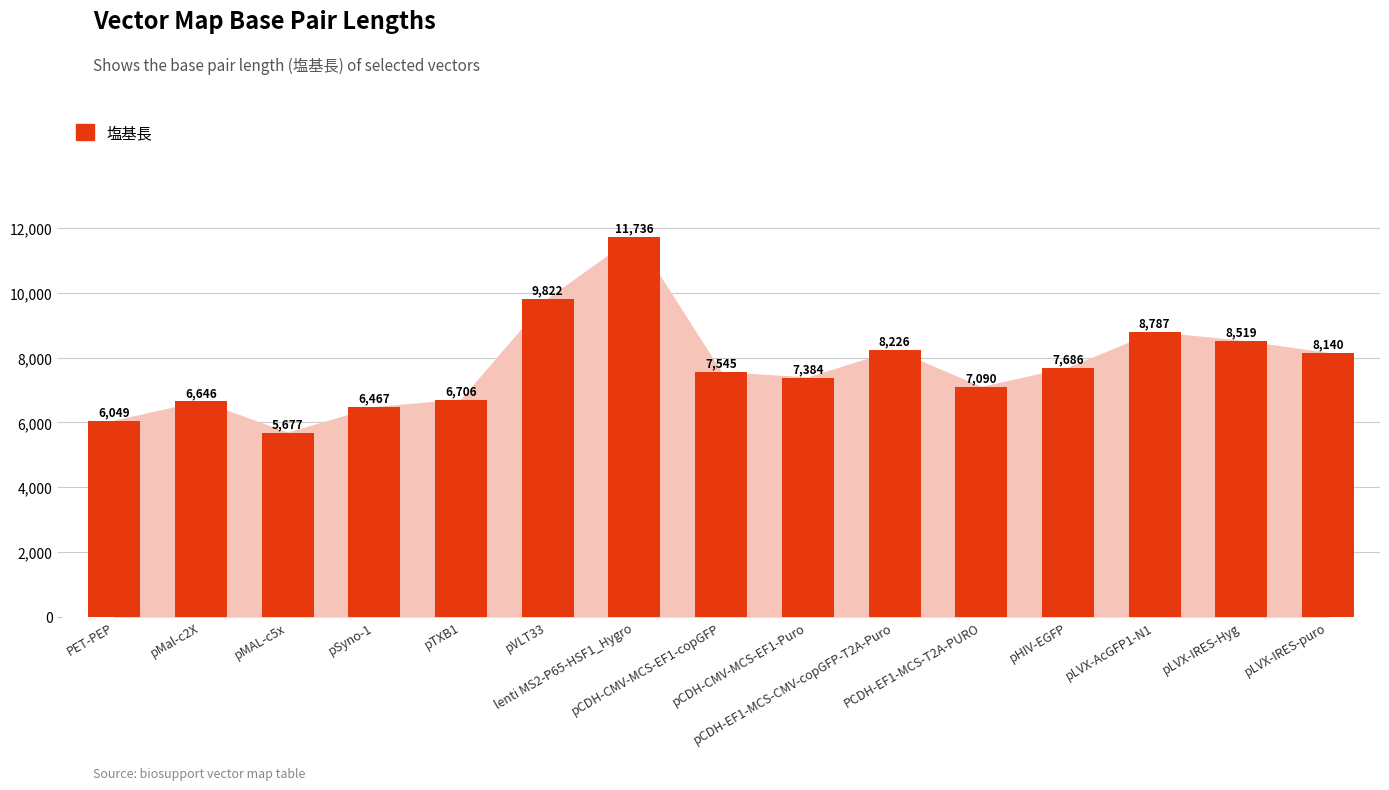

Rank the categories by value from lowest to highest.

pMAL-c5x, PET-PEP, pSyno-1, pMal-c2X, pTXB1, PCDH-EF1-MCS-T2A-PURO, pCDH-CMV-MCS-EF1-Puro, pCDH-CMV-MCS-EF1-copGFP, pHIV-EGFP, pLVX-IRES-puro, pCDH-EF1-MCS-CMV-copGFP-T2A-Puro, pLVX-IRES-Hyg, pLVX-AcGFP1-N1, pVLT33, lenti MS2-P65-HSF1_Hygro